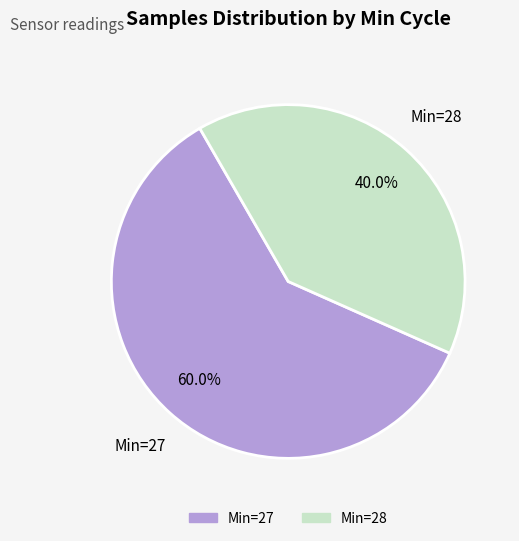

Is there a majority slice in this chart?

Yes